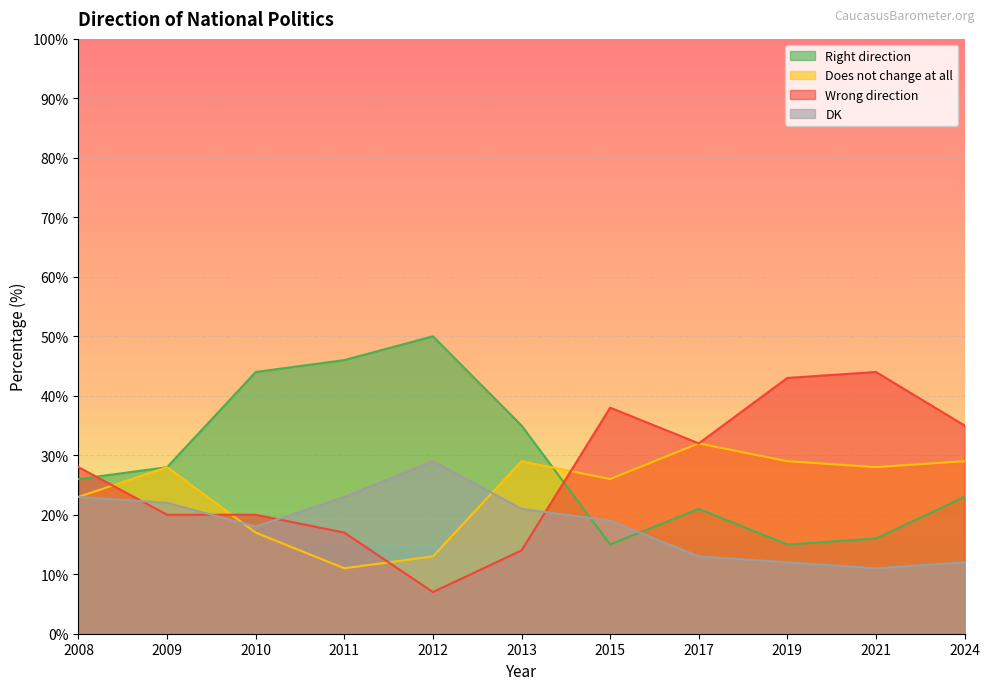

The DK series shows 6 at 2019. True or false?

False